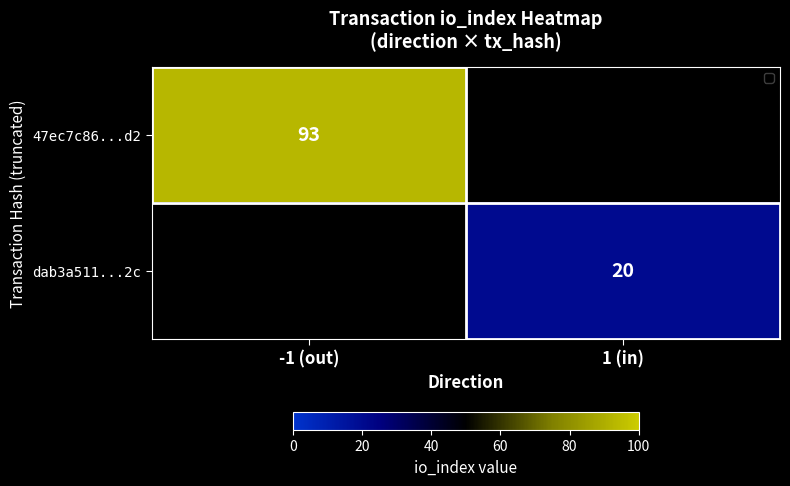

True or false: dab3a511...2c has a value of 20 at 1 (in).

True